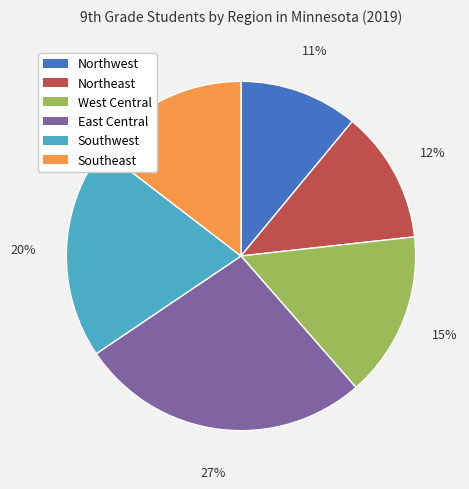

Between Northeast and West Central, which is larger?

West Central